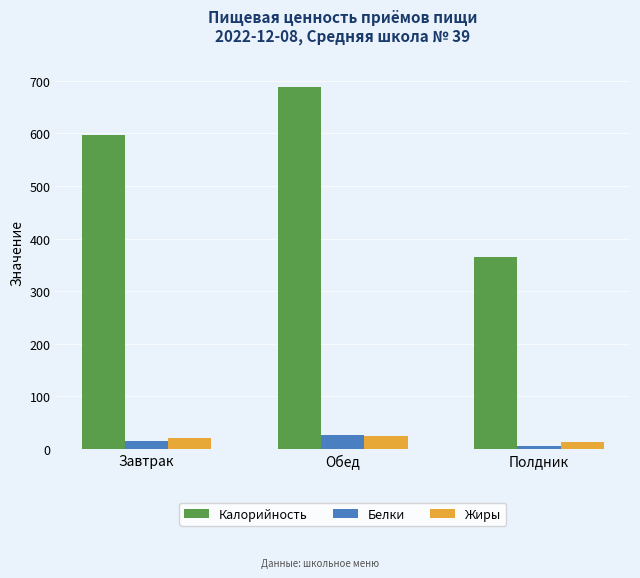

What is the label of the 3rd bar from the left?

Полдник